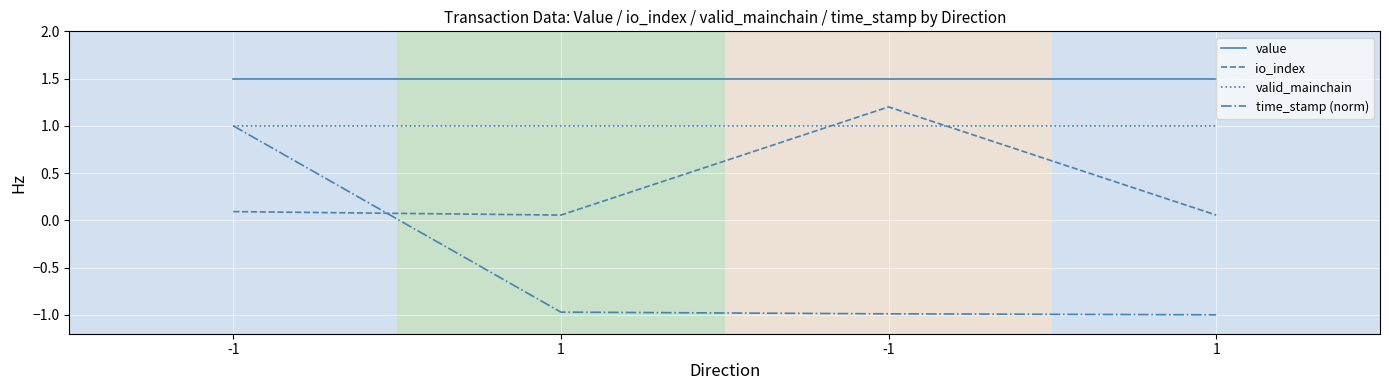

At which category is the sum across all series the highest?

-1